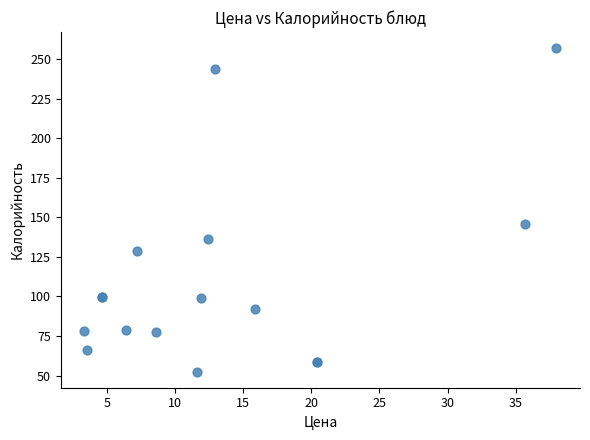

What Y value in the scatter plot is closest to 154?

145.7